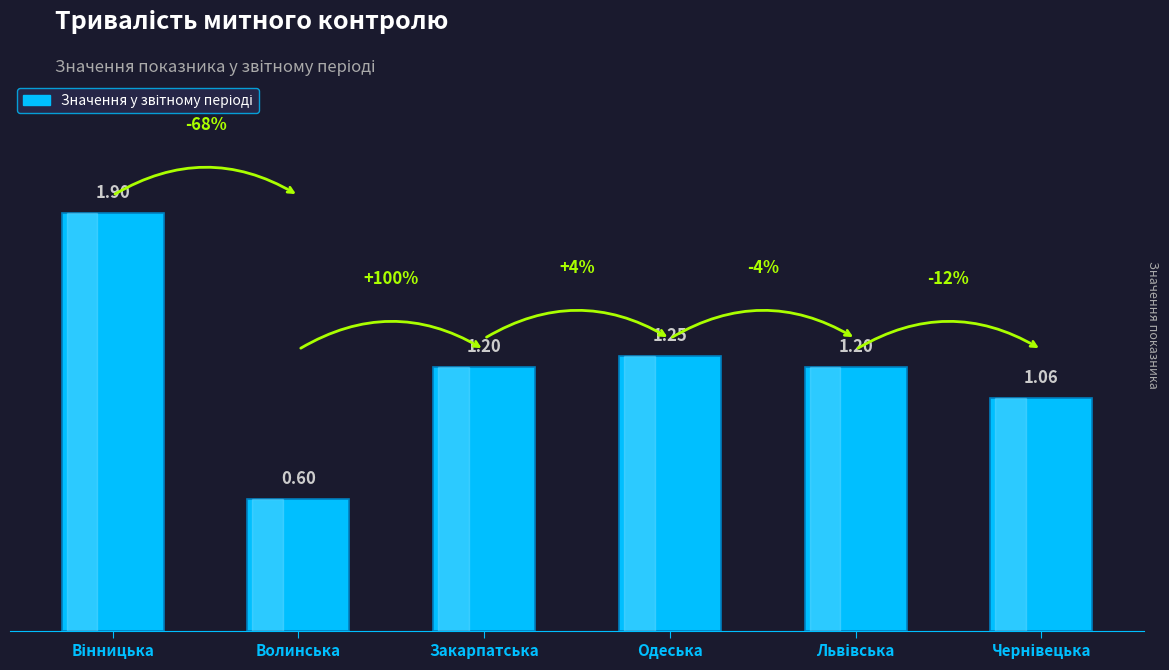

What is the average value?

1.2